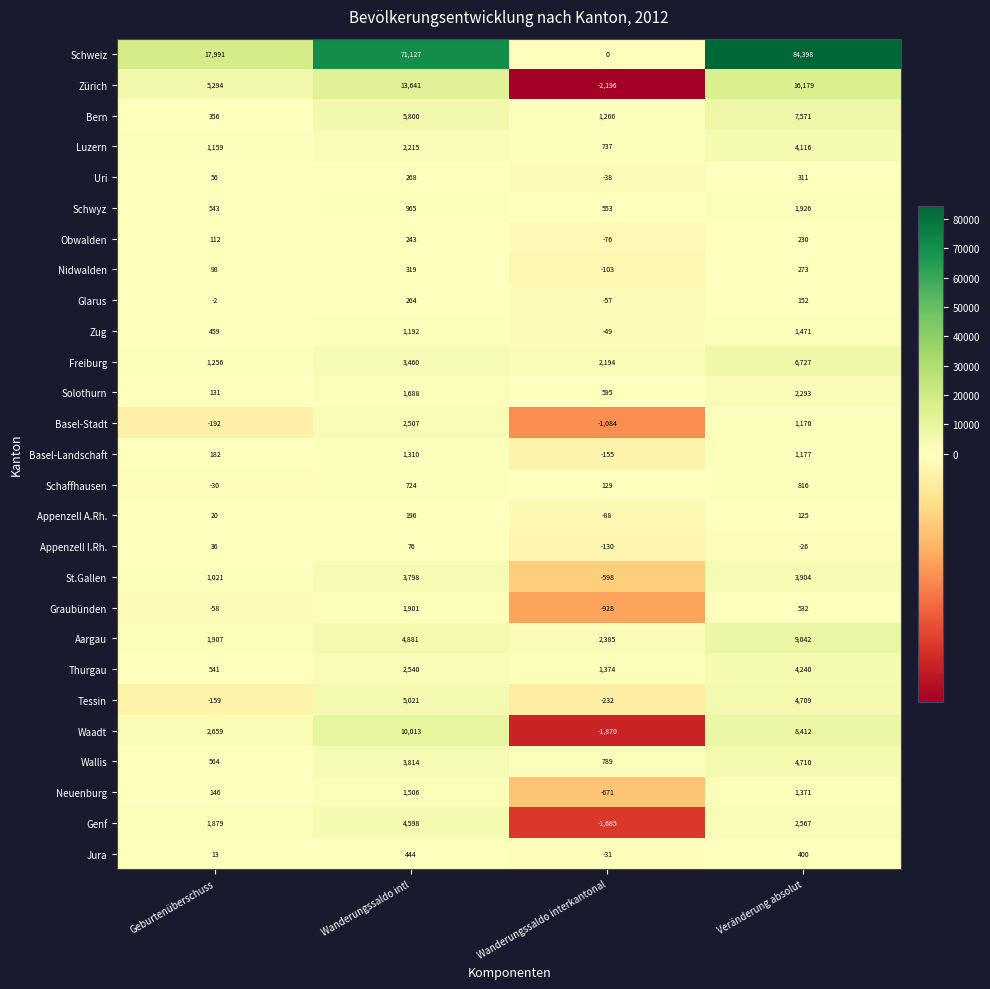

At how many categories does at least one series exceed 4886?

3